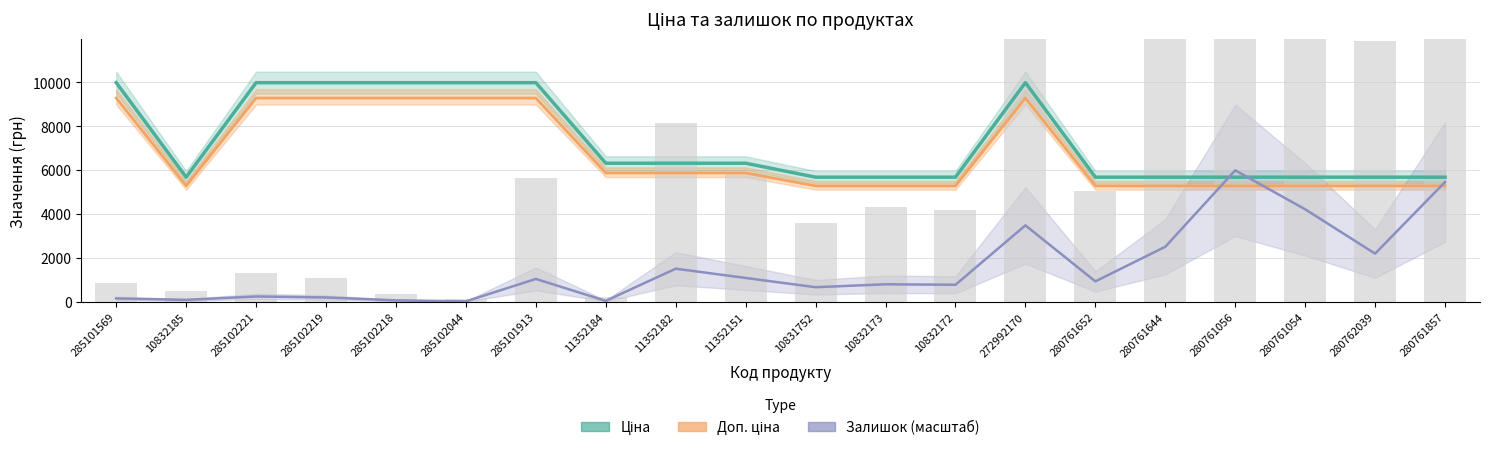

Is the value of Залишок at 280761644 greater than the value of Ціна at 285102219?

No